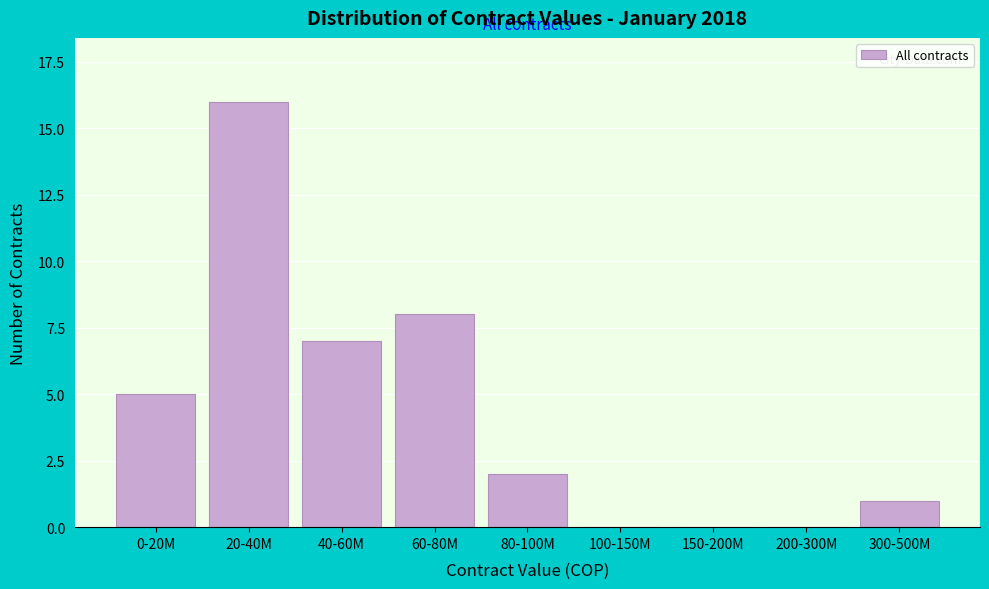

Reading right to left, transcribe all the data shown in this chart.

300-500M=1	200-300M=0	150-200M=0	100-150M=0	80-100M=2	60-80M=8	40-60M=7	20-40M=16	0-20M=5